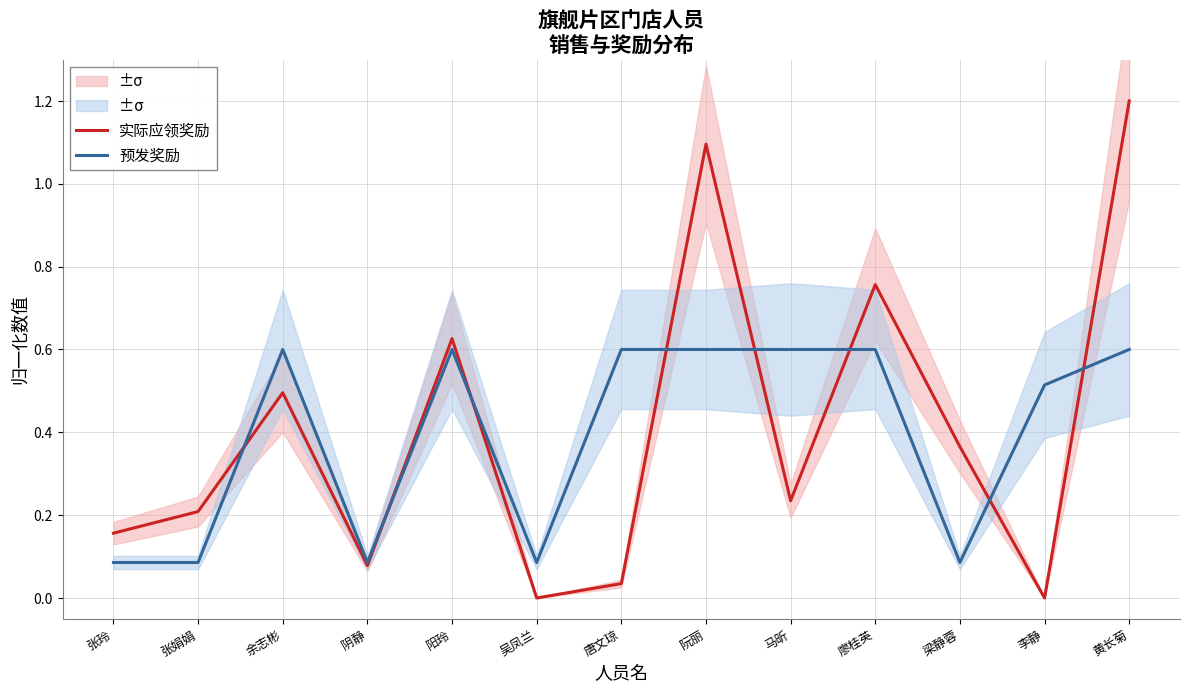

What is the label of the 8th point from the right?

吴凤兰